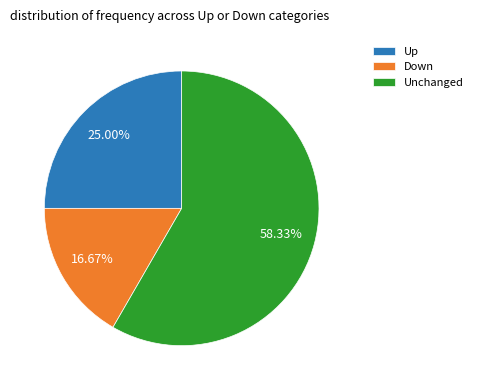

Which slice is the largest?

Unchanged